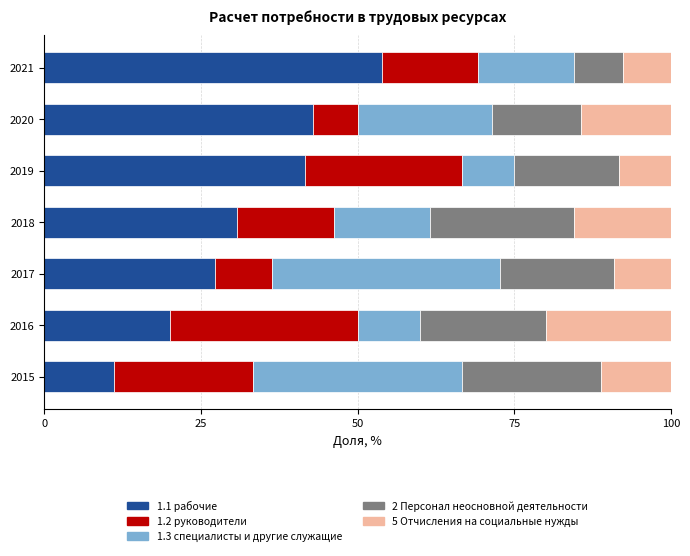

What is the total value across all series at 2019?

100.0